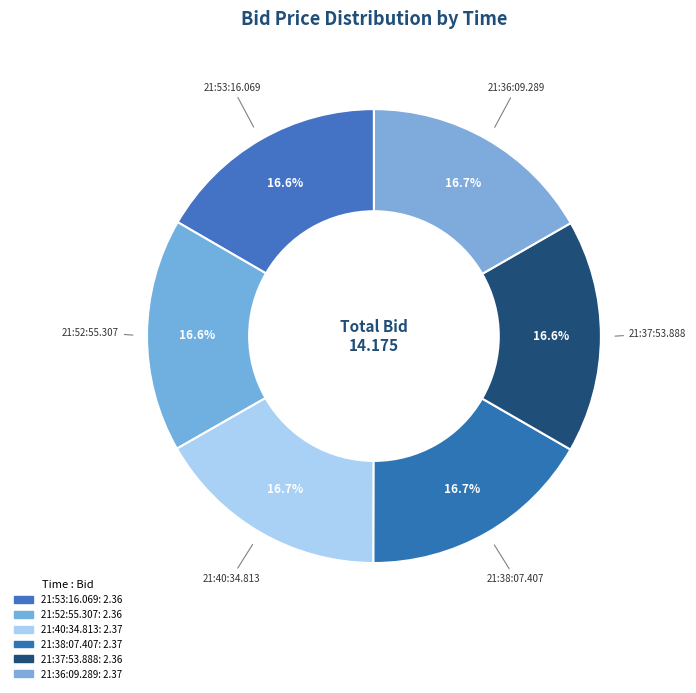

How many segments does this pie chart have?

6